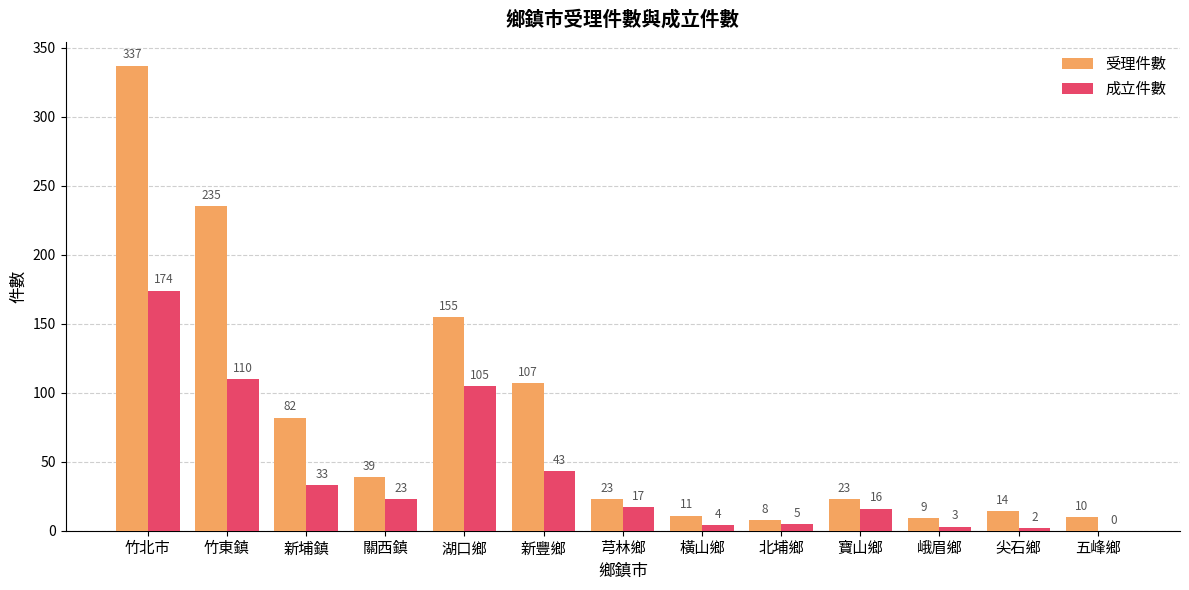

Reading left to right, list all the values displayed in this chart.

受理件數: 竹北市=337	竹東鎮=235	新埔鎮=82	關西鎮=39	湖口鄉=155	新豐鄉=107	芎林鄉=23	橫山鄉=11	北埔鄉=8	寶山鄉=23	峨眉鄉=9	尖石鄉=14	五峰鄉=10
成立件數: 竹北市=174	竹東鎮=110	新埔鎮=33	關西鎮=23	湖口鄉=105	新豐鄉=43	芎林鄉=17	橫山鄉=4	北埔鄉=5	寶山鄉=16	峨眉鄉=3	尖石鄉=2	五峰鄉=0